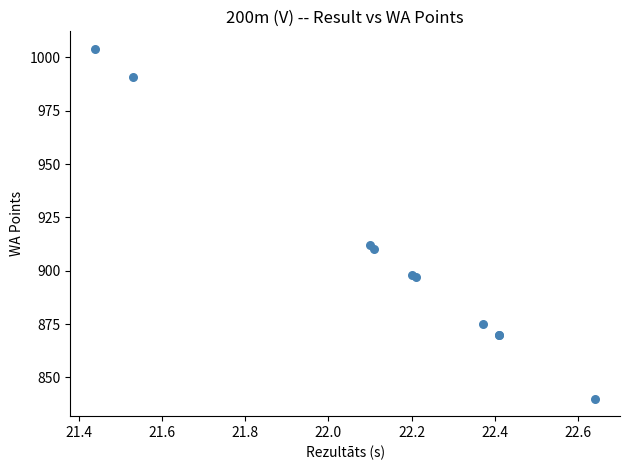

What Y value in the scatter plot is closest to 922?

912